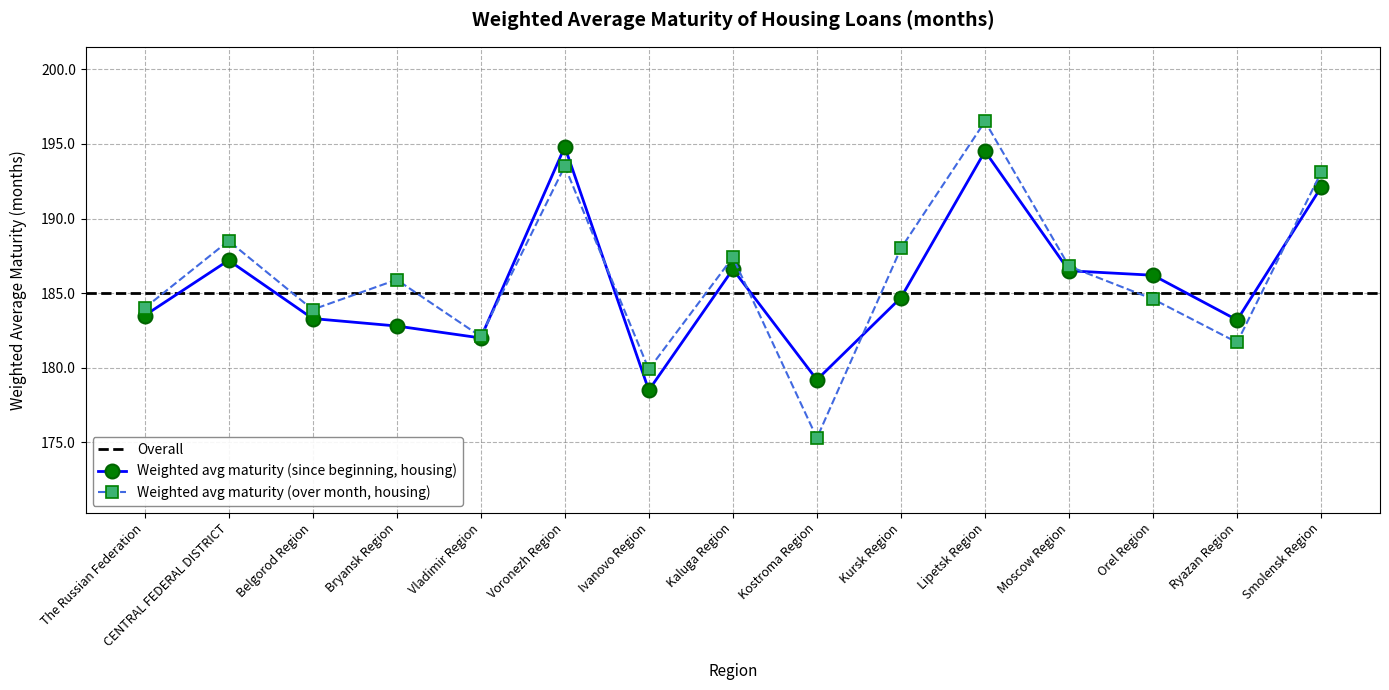

At how many categories does at least one series exceed 185?

9